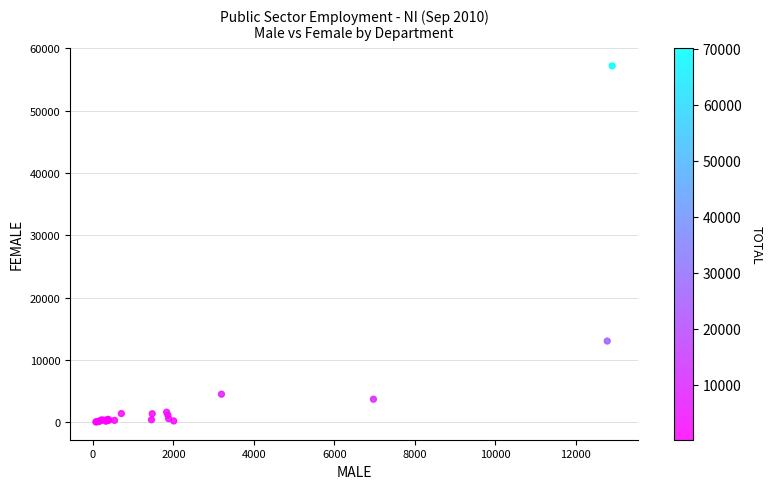

What Y value in the scatter plot is closest to 28627?

13040